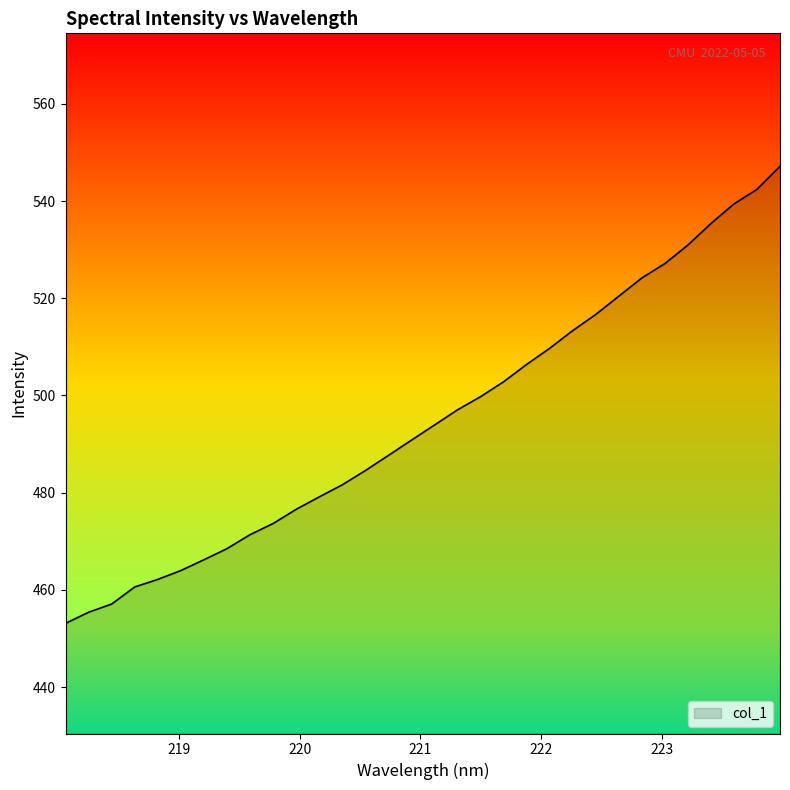

What is the maximum value shown in the chart?

547.1